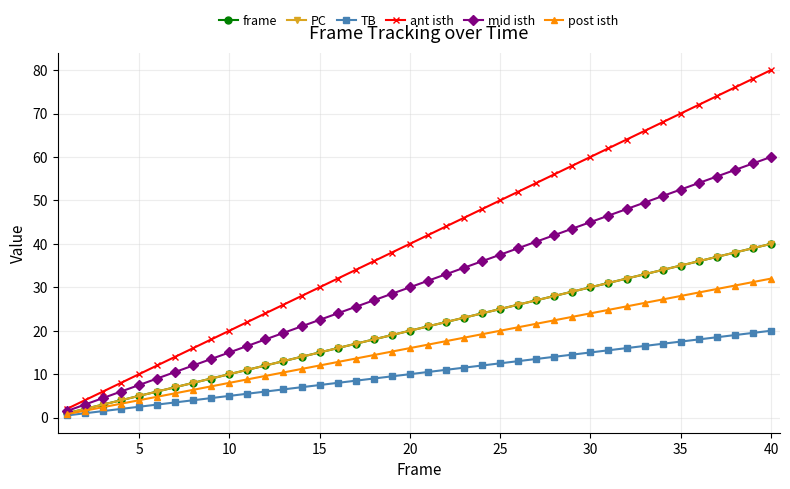

Is this an area chart (filled region under the line)?

No